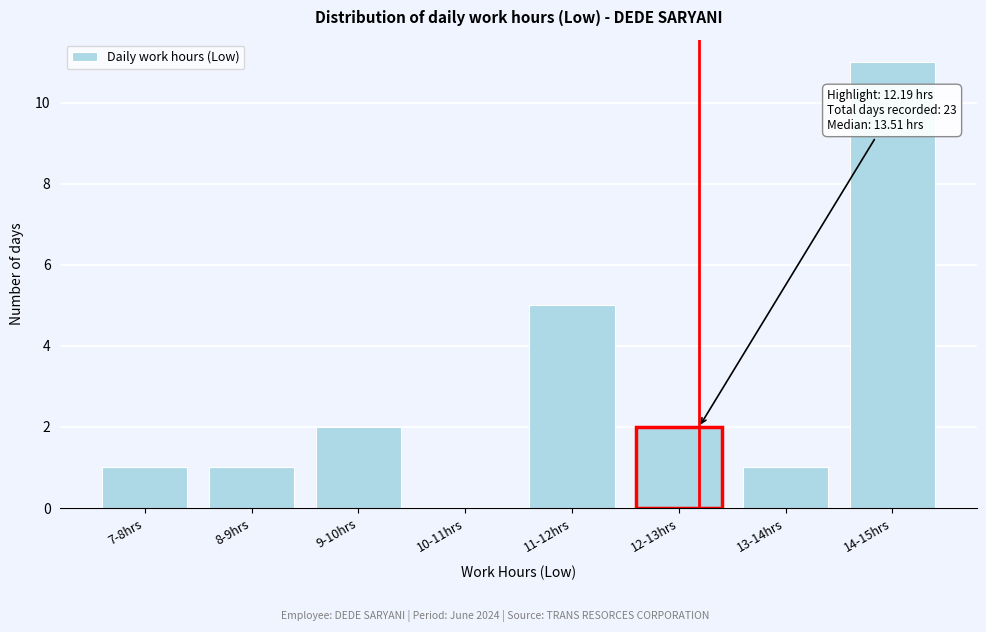

Reading left to right, what are all the values shown in this chart?

7-8hrs=1	8-9hrs=1	9-10hrs=2	10-11hrs=0	11-12hrs=5	12-13hrs=2	13-14hrs=1	14-15hrs=11